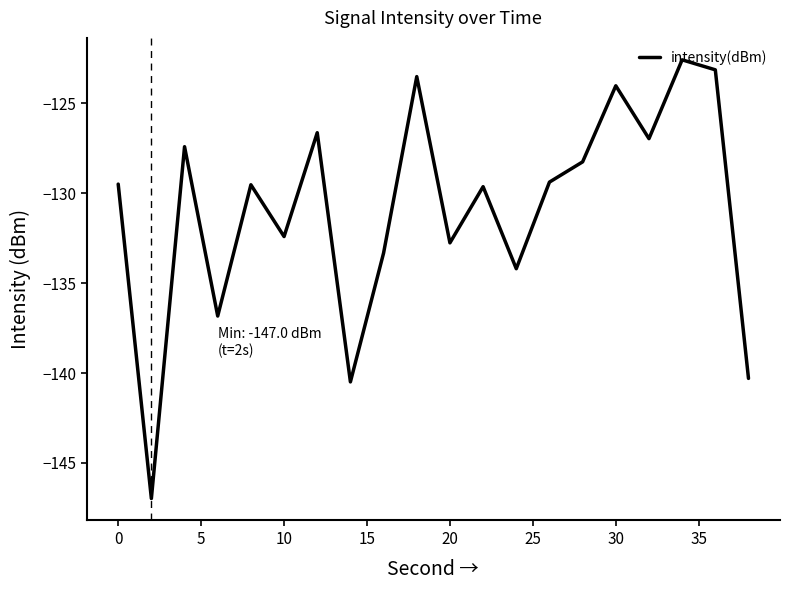

What is the smallest value displayed?

-147.0